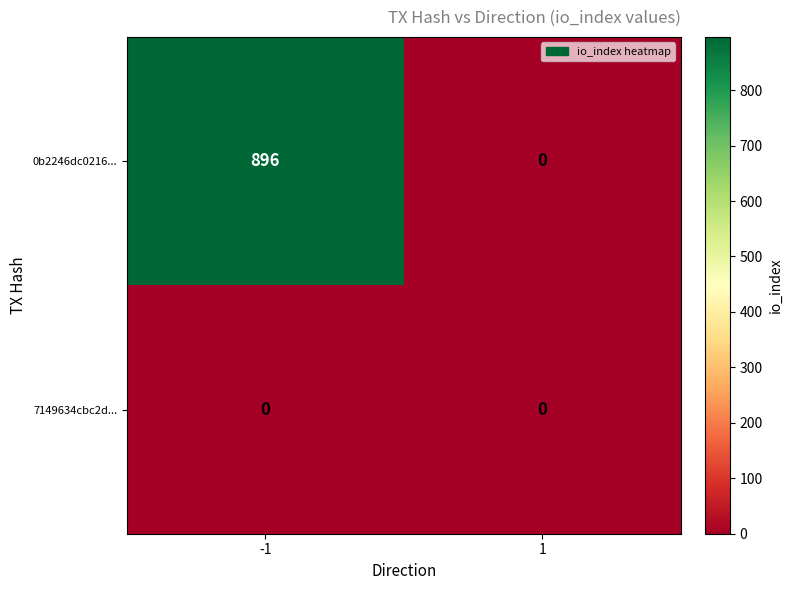

Reading left to right, what are all the values shown in this chart?

0b2246dc0216...: 896	0
7149634cbc2d...: 0	0